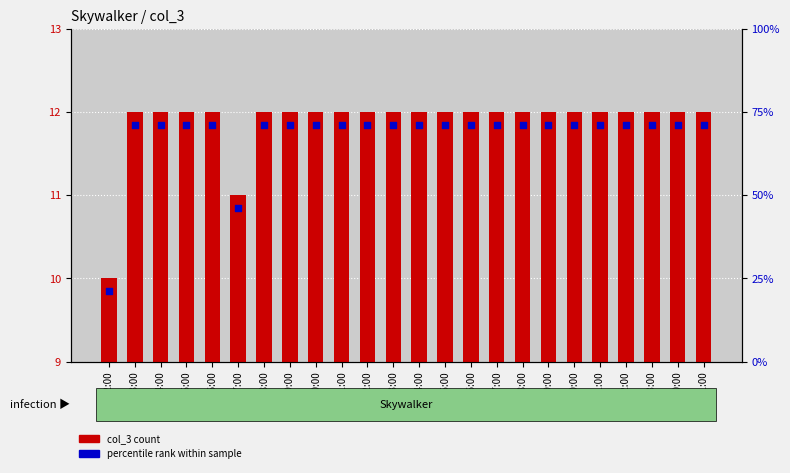

What are all the series names shown in the legend?

col_3 count, percentile rank within sample